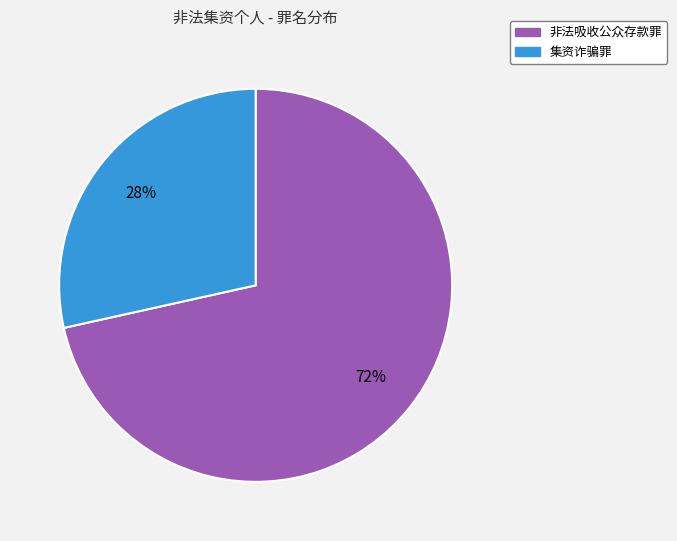

Does 集资诈骗罪 represent more than half of the total?

No